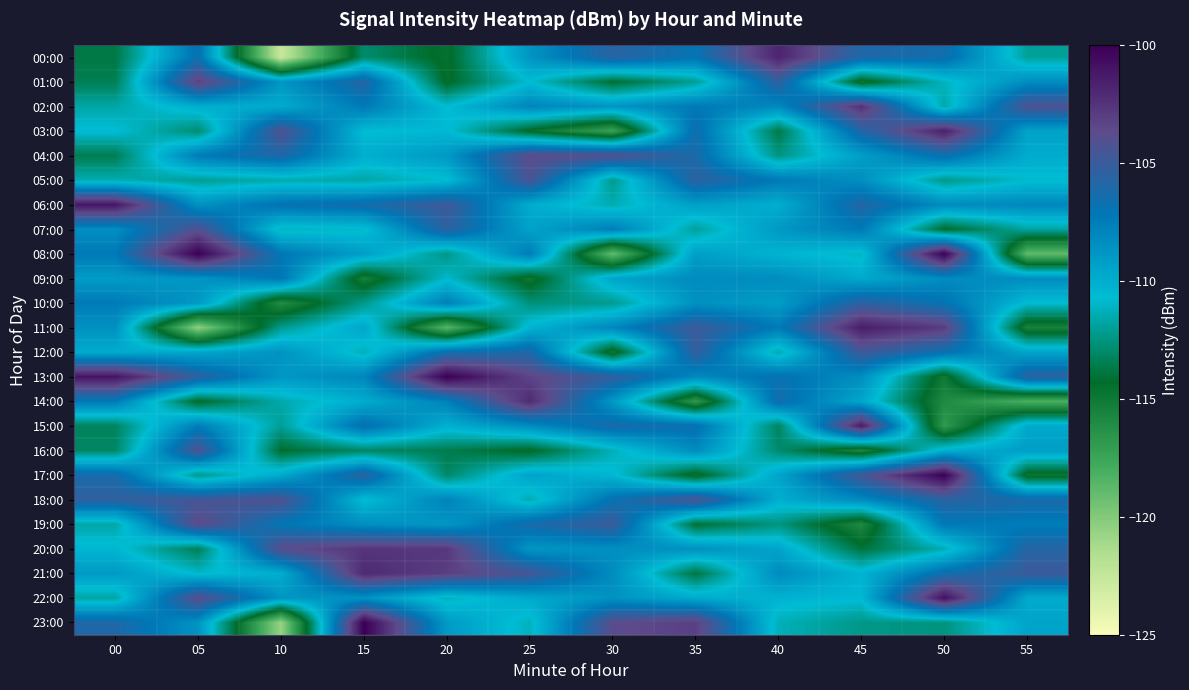

Reading right to left, extract all data points from this chart.

00:00: 55=-111.9	50=-106.4	45=-106.0	40=-101.8	35=-107.0	30=-105.6	25=-108.7	20=-114.6	15=-112.9	10=-122.6	05=-106.7	00=-113.8
01:00: 55=-108.3	50=-111.1	45=-114.9	40=-105.4	35=-112.1	30=-114.2	25=-110.7	20=-114.5	15=-105.8	10=-108.8	05=-103.1	00=-113.4
02:00: 55=-104.2	50=-111.7	45=-102.4	40=-108.1	35=-107.3	30=-108.8	25=-107.9	20=-110.7	15=-107.3	10=-109.9	05=-110.0	00=-111.7
03:00: 55=-109.5	50=-101.6	45=-105.9	40=-113.7	35=-106.5	30=-117.4	25=-114.6	20=-110.6	15=-110.8	10=-104.2	05=-112.8	00=-110.6
04:00: 55=-109.8	50=-106.6	45=-109.2	40=-112.5	35=-106.2	30=-103.9	25=-103.7	20=-108.9	15=-110.0	10=-106.0	05=-107.4	00=-113.5
05:00: 55=-110.8	50=-112.3	45=-108.4	40=-107.3	35=-105.5	30=-112.2	25=-104.4	20=-110.8	15=-111.7	10=-111.5	05=-112.1	00=-111.4
06:00: 55=-108.0	50=-108.2	45=-105.8	40=-110.0	35=-109.2	30=-111.4	25=-110.0	20=-104.8	15=-106.3	10=-106.8	05=-108.6	00=-101.1
07:00: 55=-111.8	50=-114.3	45=-107.3	40=-108.9	35=-111.9	30=-107.6	25=-109.4	20=-105.5	15=-110.9	10=-111.2	05=-104.1	00=-108.4
08:00: 55=-118.9	50=-100.0	45=-111.1	40=-110.3	35=-109.2	30=-119.0	25=-107.4	20=-112.4	15=-109.2	10=-107.2	05=-100.0	00=-107.3
09:00: 55=-108.3	50=-108.3	45=-109.8	40=-108.3	35=-108.2	30=-109.5	25=-115.0	20=-110.9	15=-115.4	10=-107.1	05=-108.7	00=-109.1
10:00: 55=-110.7	50=-107.0	45=-105.4	40=-109.2	35=-108.5	30=-112.2	25=-112.6	20=-107.6	15=-112.3	10=-116.1	05=-108.9	00=-107.4
11:00: 55=-115.5	50=-102.9	45=-101.5	40=-107.4	35=-104.9	30=-108.0	25=-110.3	20=-118.5	15=-109.6	10=-112.2	05=-120.4	00=-108.5
12:00: 55=-109.5	50=-106.7	45=-104.8	40=-111.6	35=-105.2	30=-115.1	25=-106.0	20=-106.6	15=-111.3	10=-108.6	05=-109.6	00=-109.9
13:00: 55=-105.5	50=-115.1	45=-108.4	40=-106.7	35=-108.1	30=-105.2	25=-103.3	20=-100.0	15=-108.0	10=-108.9	05=-105.4	00=-101.0
14:00: 55=-118.1	50=-116.0	45=-109.7	40=-106.4	35=-116.8	30=-108.9	25=-102.1	20=-107.7	15=-110.0	10=-111.6	05=-114.4	00=-107.3
15:00: 55=-109.8	50=-116.9	45=-101.3	40=-113.2	35=-106.7	30=-106.2	25=-108.3	20=-110.1	15=-106.6	10=-112.0	05=-107.5	00=-113.3
16:00: 55=-109.2	50=-110.1	45=-115.8	40=-112.9	35=-108.3	30=-111.3	25=-114.5	20=-113.6	15=-113.1	10=-114.2	05=-104.2	00=-113.1
17:00: 55=-114.8	50=-100.1	45=-104.6	40=-109.5	35=-114.8	30=-110.5	25=-109.4	20=-113.0	15=-105.4	10=-109.8	05=-112.3	00=-106.2
18:00: 55=-106.2	50=-105.6	45=-108.1	40=-110.0	35=-104.2	30=-106.8	25=-111.5	20=-107.8	15=-110.8	10=-104.2	05=-104.6	00=-105.3
19:00: 55=-107.5	50=-107.2	45=-115.9	40=-112.5	35=-114.1	30=-104.9	25=-106.2	20=-108.9	15=-108.4	10=-107.1	05=-103.6	00=-111.7
20:00: 55=-105.7	50=-111.4	45=-113.9	40=-109.5	35=-108.5	30=-108.4	25=-108.8	20=-102.7	15=-102.6	10=-103.8	05=-113.4	00=-110.4
21:00: 55=-104.9	50=-106.5	45=-110.3	40=-108.2	35=-113.8	30=-108.3	25=-104.6	20=-103.1	15=-102.0	10=-110.0	05=-110.9	00=-109.0
22:00: 55=-109.8	50=-100.8	45=-110.6	40=-110.3	35=-109.8	30=-108.6	25=-109.7	20=-111.2	15=-108.6	10=-108.8	05=-103.7	00=-111.7
23:00: 55=-109.5	50=-112.5	45=-112.3	40=-111.3	35=-103.1	30=-103.7	25=-111.2	20=-109.0	15=-100.0	10=-120.7	05=-108.7	00=-106.0